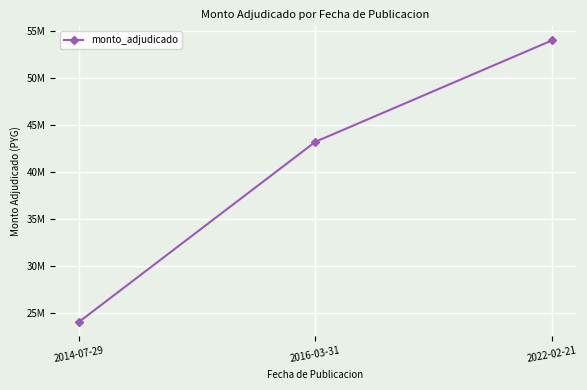

What position from the right is 2014-07-29?

3